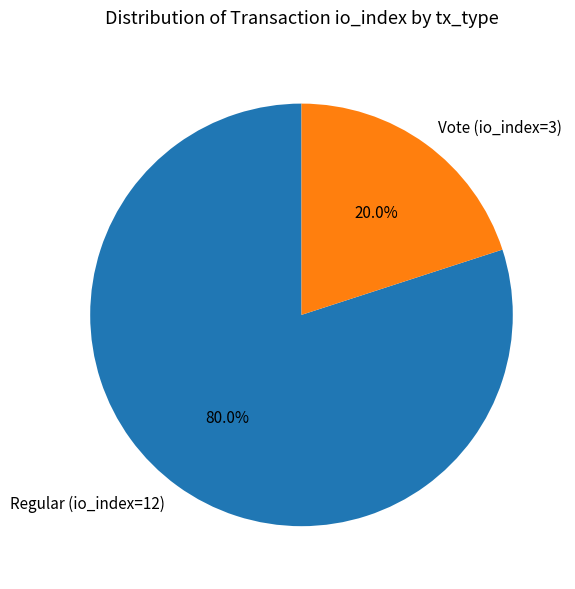

Between Regular (io_index=12) and Vote (io_index=3), which is larger?

Regular (io_index=12)